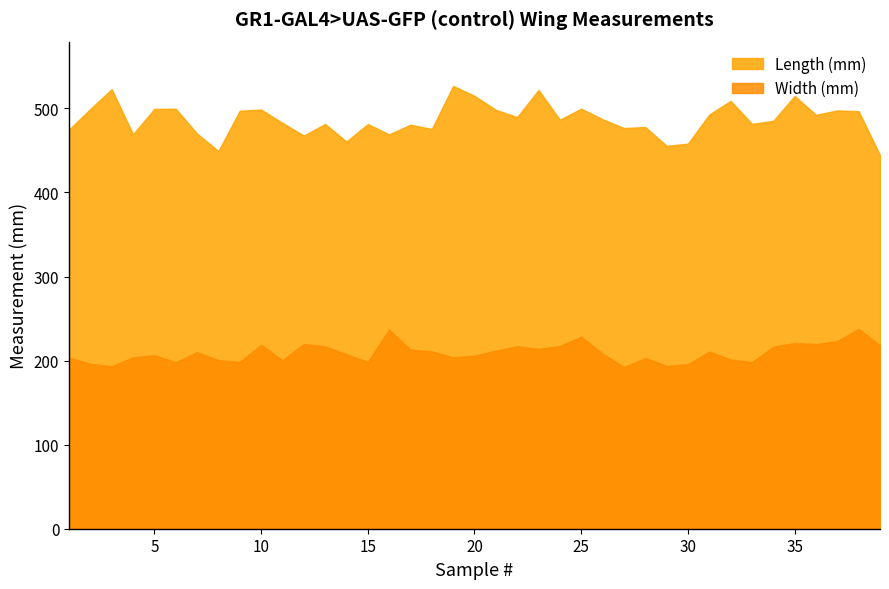

True or false: Width (mm) and Length (mm) intersect in this chart.

False